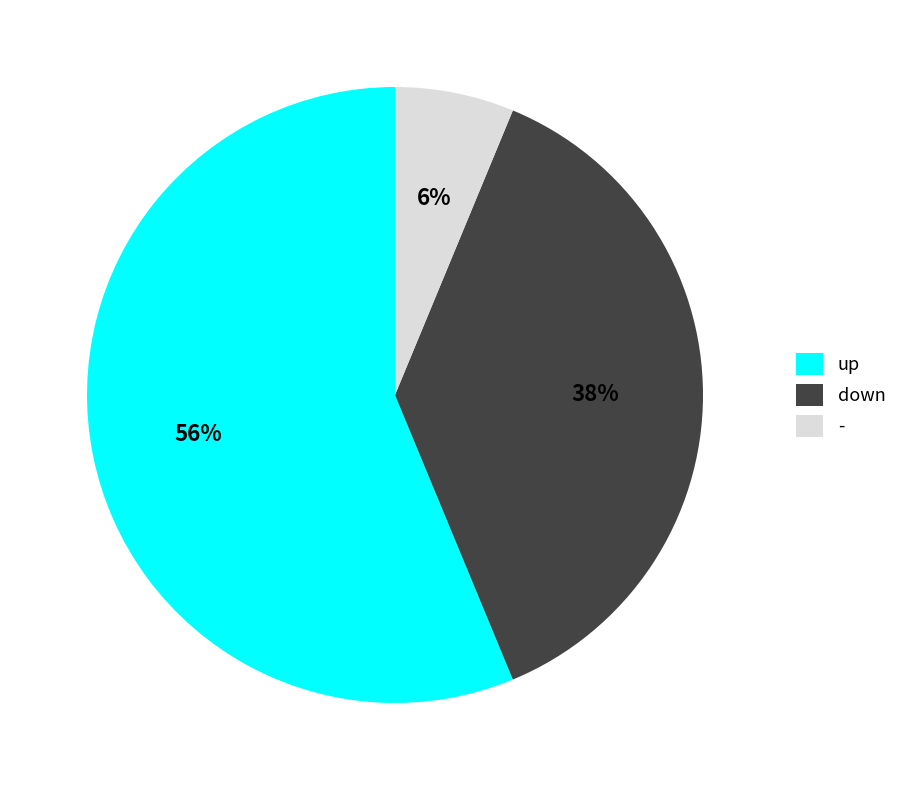

Which category has the smallest portion of the pie?

-